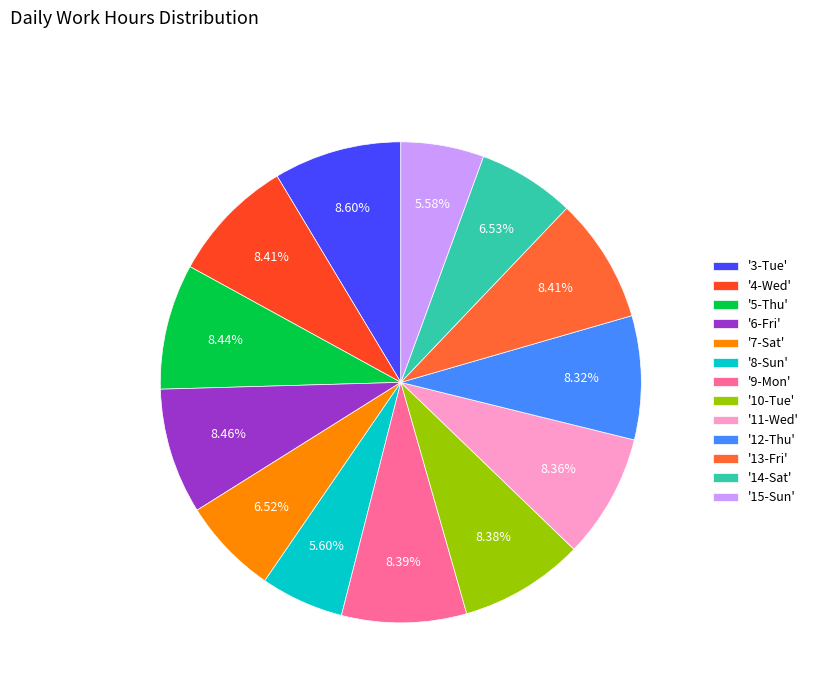

How many slices are in this pie chart?

13